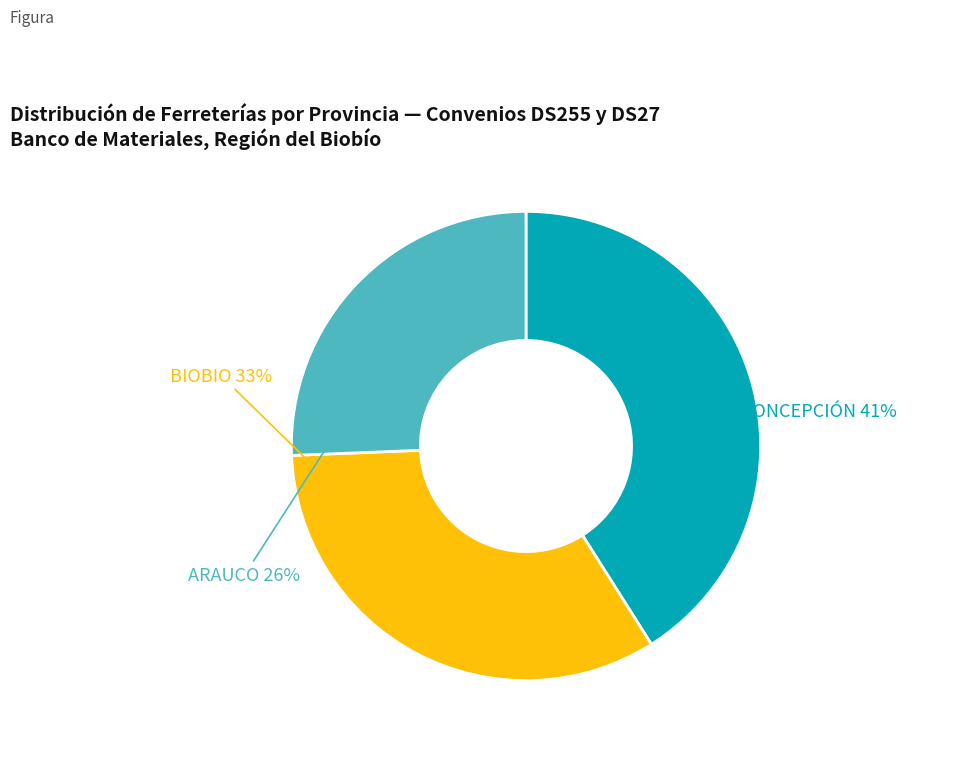

What percentage is the CONCEPCIÓN slice, to the nearest percent?

41%